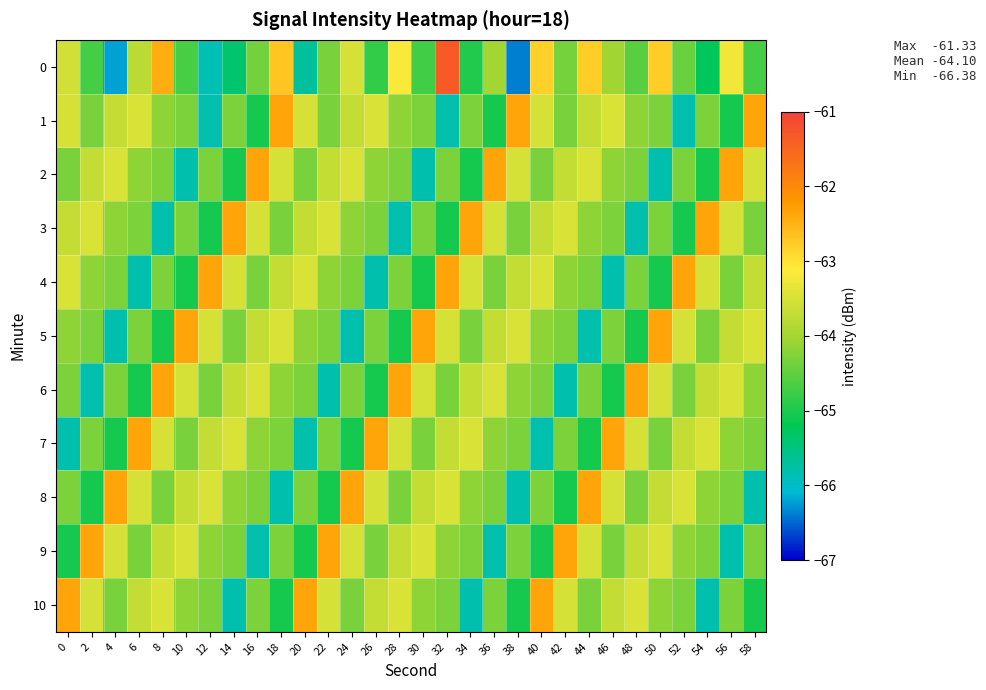

What is the spread (max minus min) of values at 56?

3.5